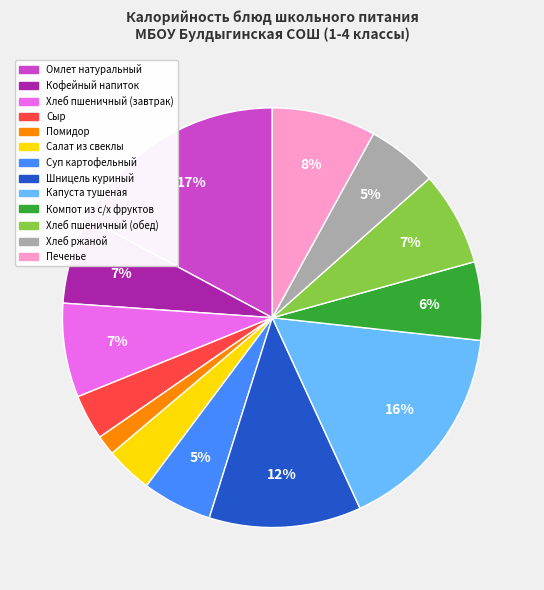

How many segments does this pie chart have?

13